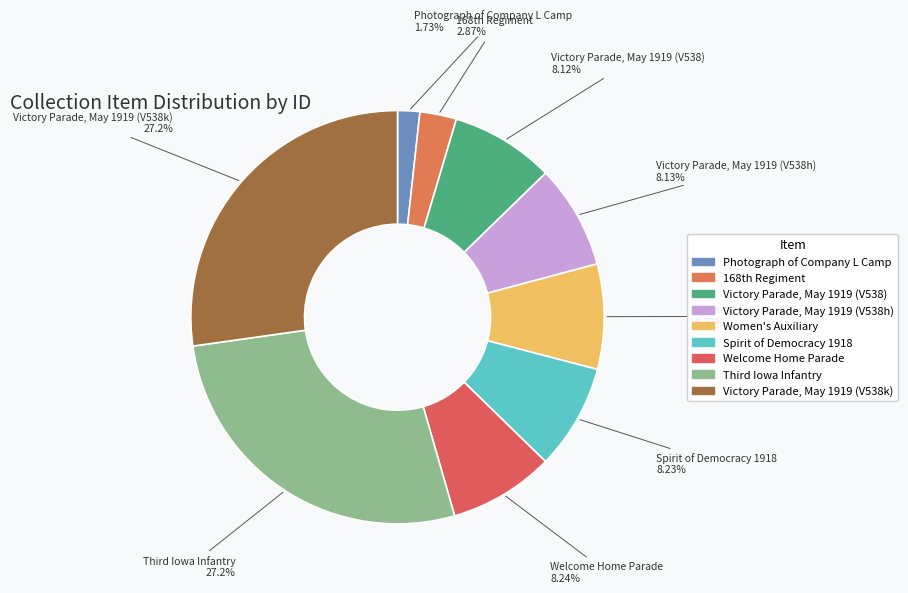

How many segments does this pie chart have?

9